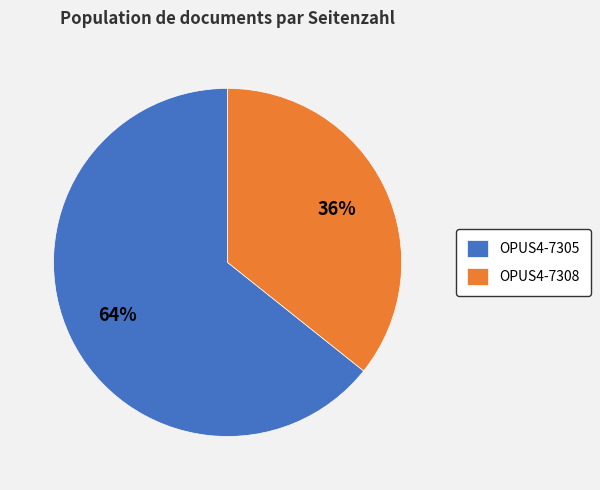

Which slice is the smallest?

OPUS4-7308